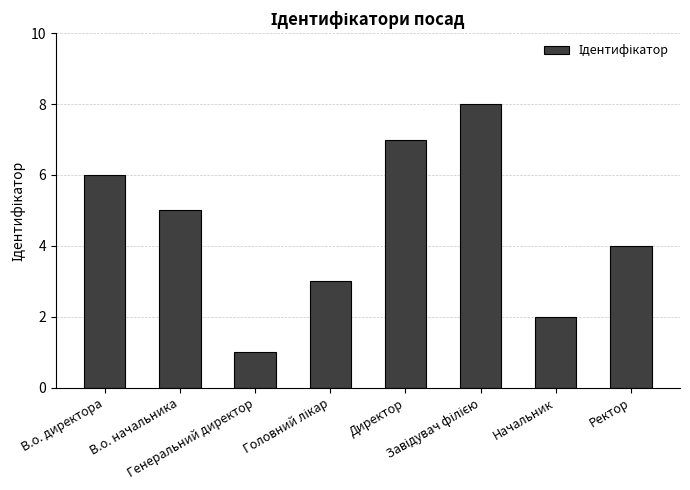

What is the minimum value shown in the chart?

1